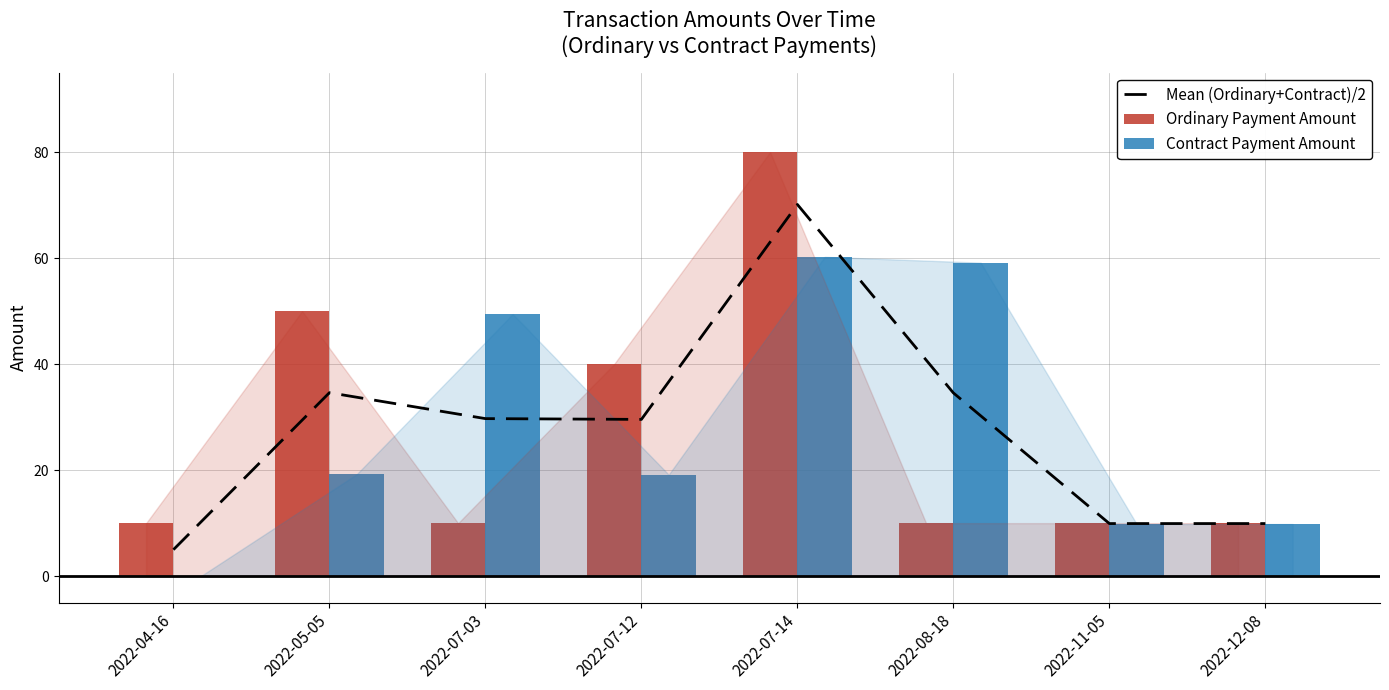

The value of Contract Payment Amount at 2022-04-16 is 0.0. True or false?

True